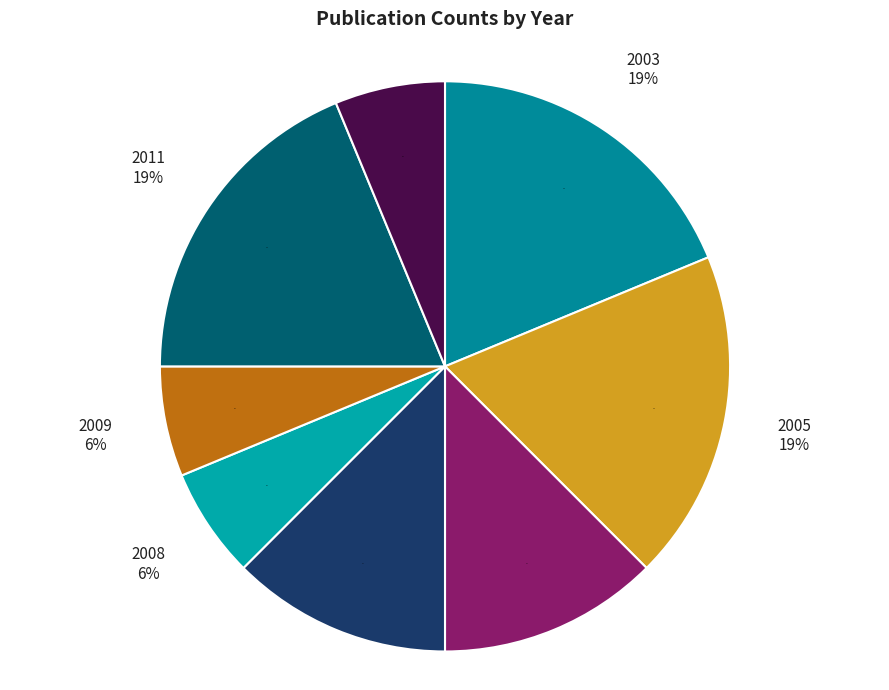

Which has a higher value, 2007 or 2008?

2007